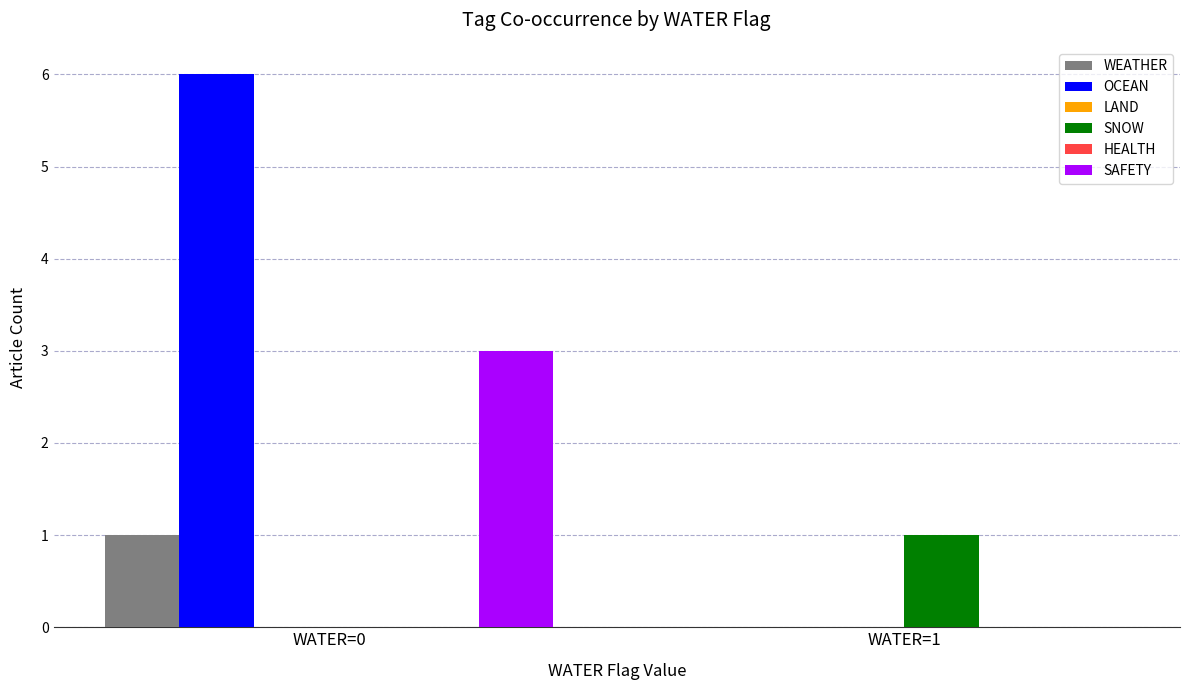

What is the difference between the WEATHER values at WATER=1 and WATER=0?

1